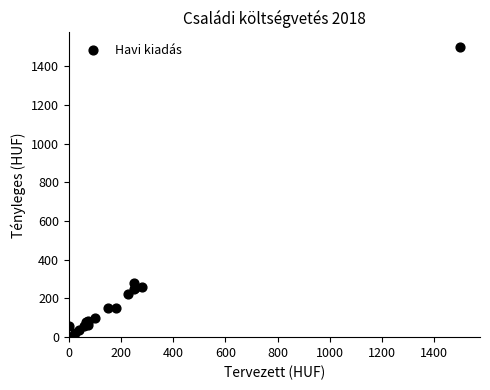

What Y value in the scatter plot is closest to 750?

280